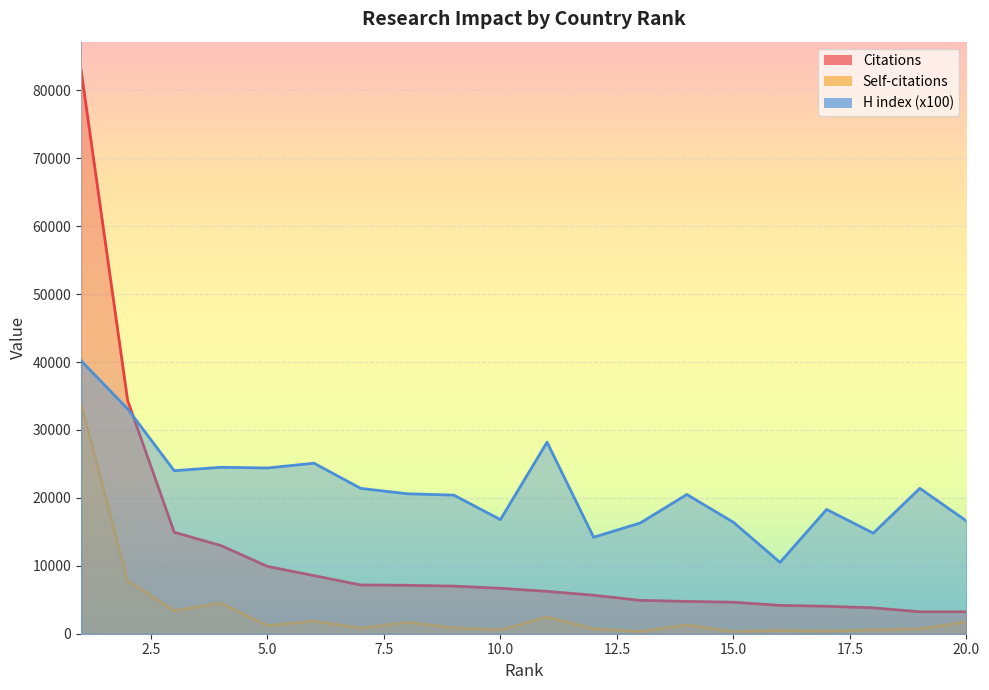

Which category has the lowest value in the Citations series?

20